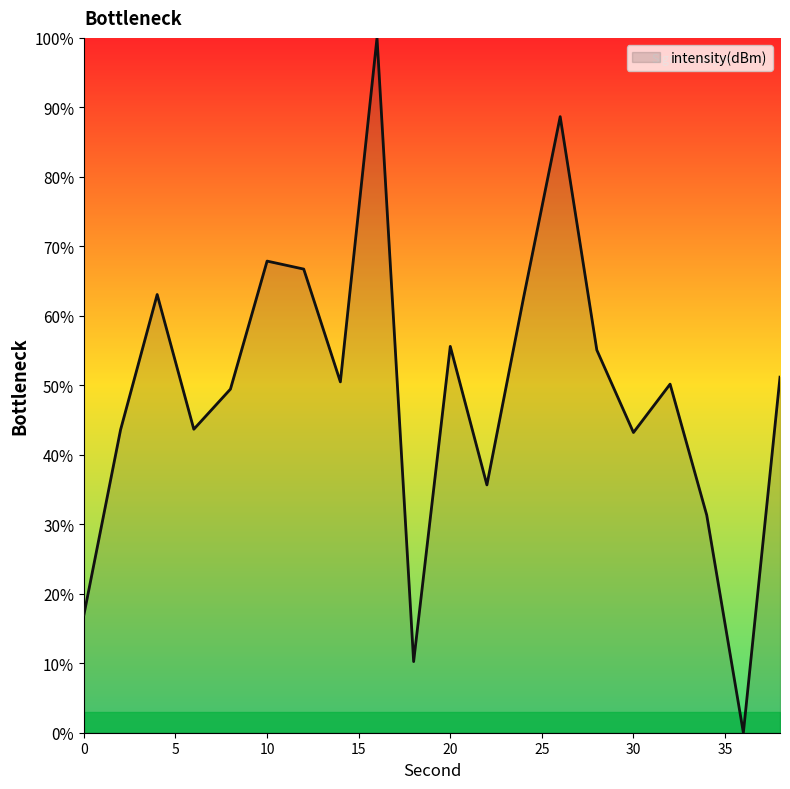

What is the maximum value shown in the chart?

100.0